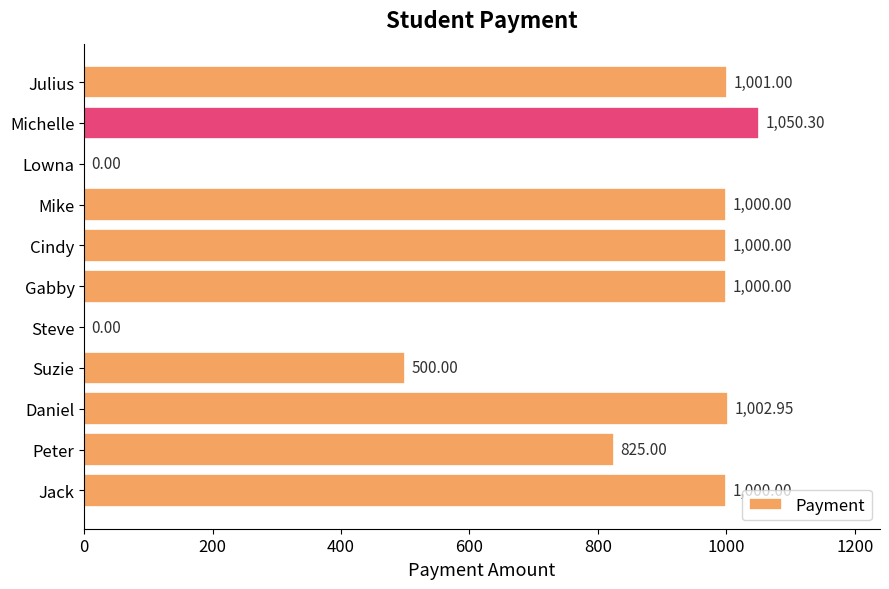

What is the sum of the values at Julius and Suzie?

1501.0